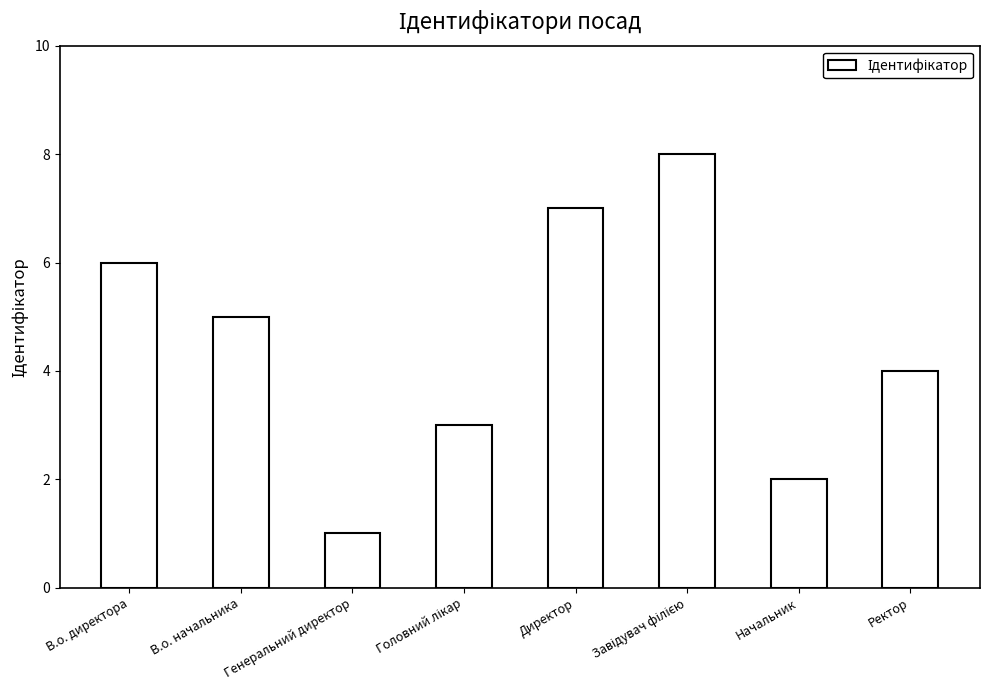

Reading left to right, list all the values displayed in this chart.

6	5	1	3	7	8	2	4